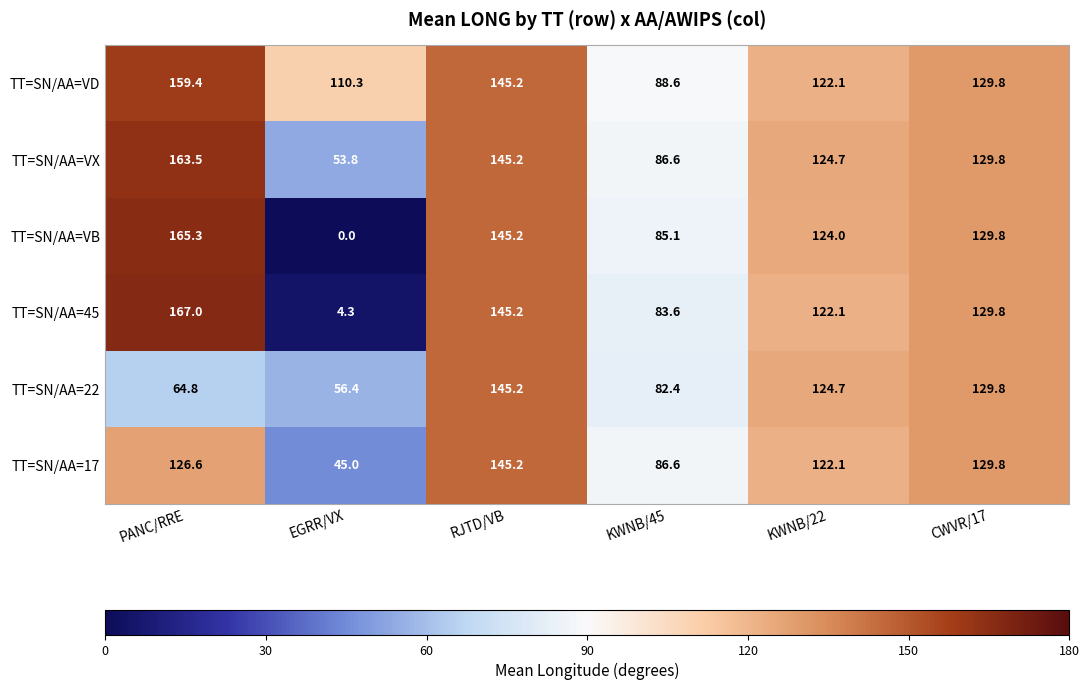

What is the average value of the TT=SN/AA=VD series?

125.9